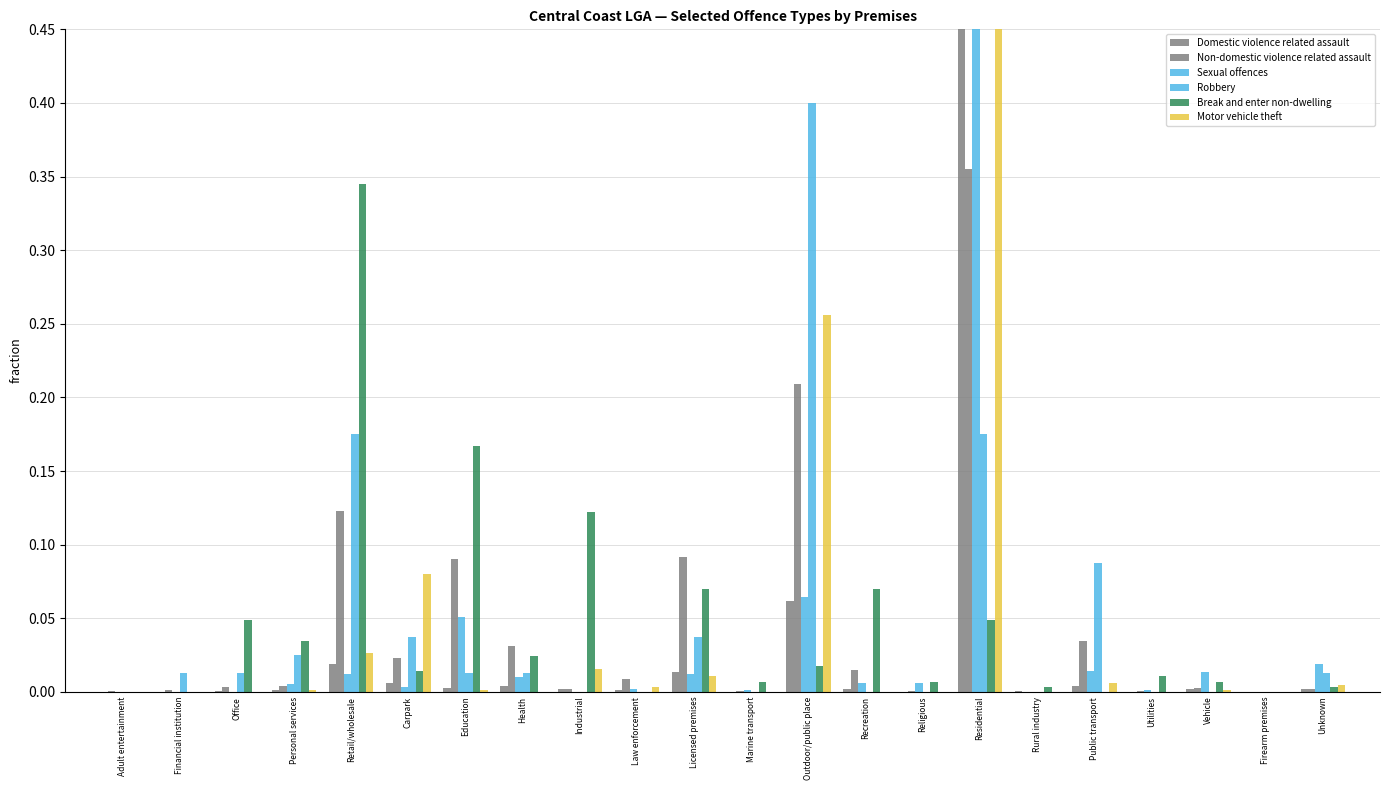

Is it true that Motor vehicle theft equals 0.0 at Education?

True